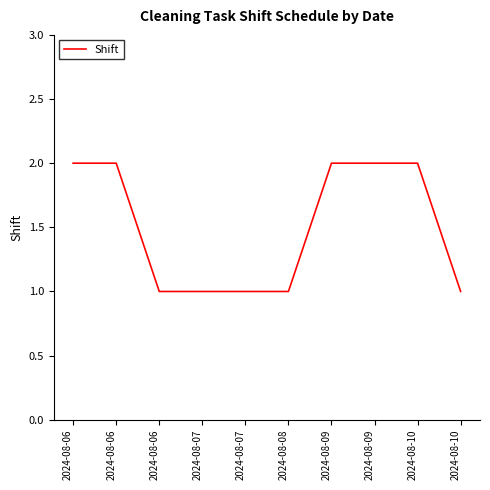

Is this an area chart (filled region under the line)?

No